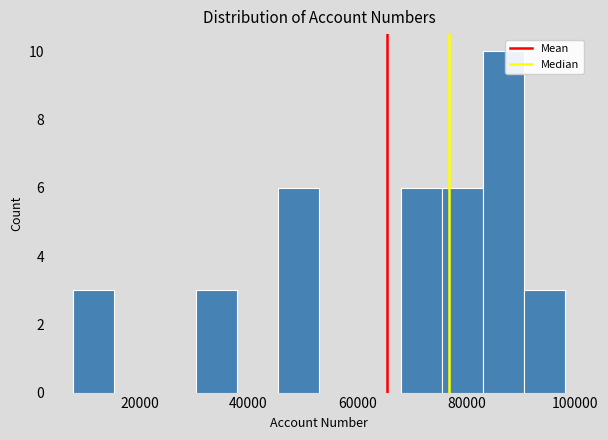

Around what value on the x-axis is the tallest bar? Give the approximate position of its centre, as read against the axis.

86000